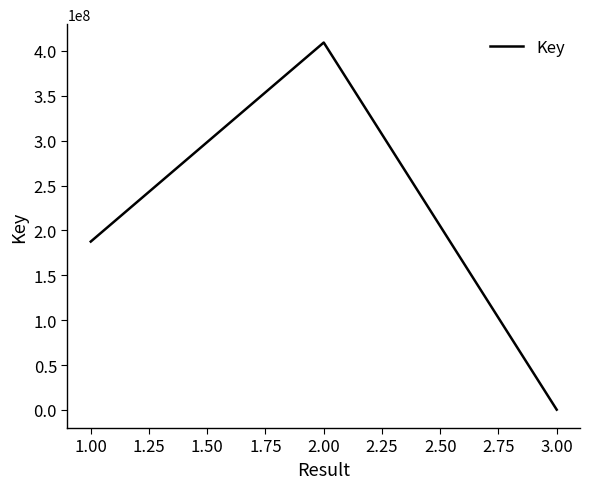

What is the change in value from 1.00 to 2.00?

+221732856